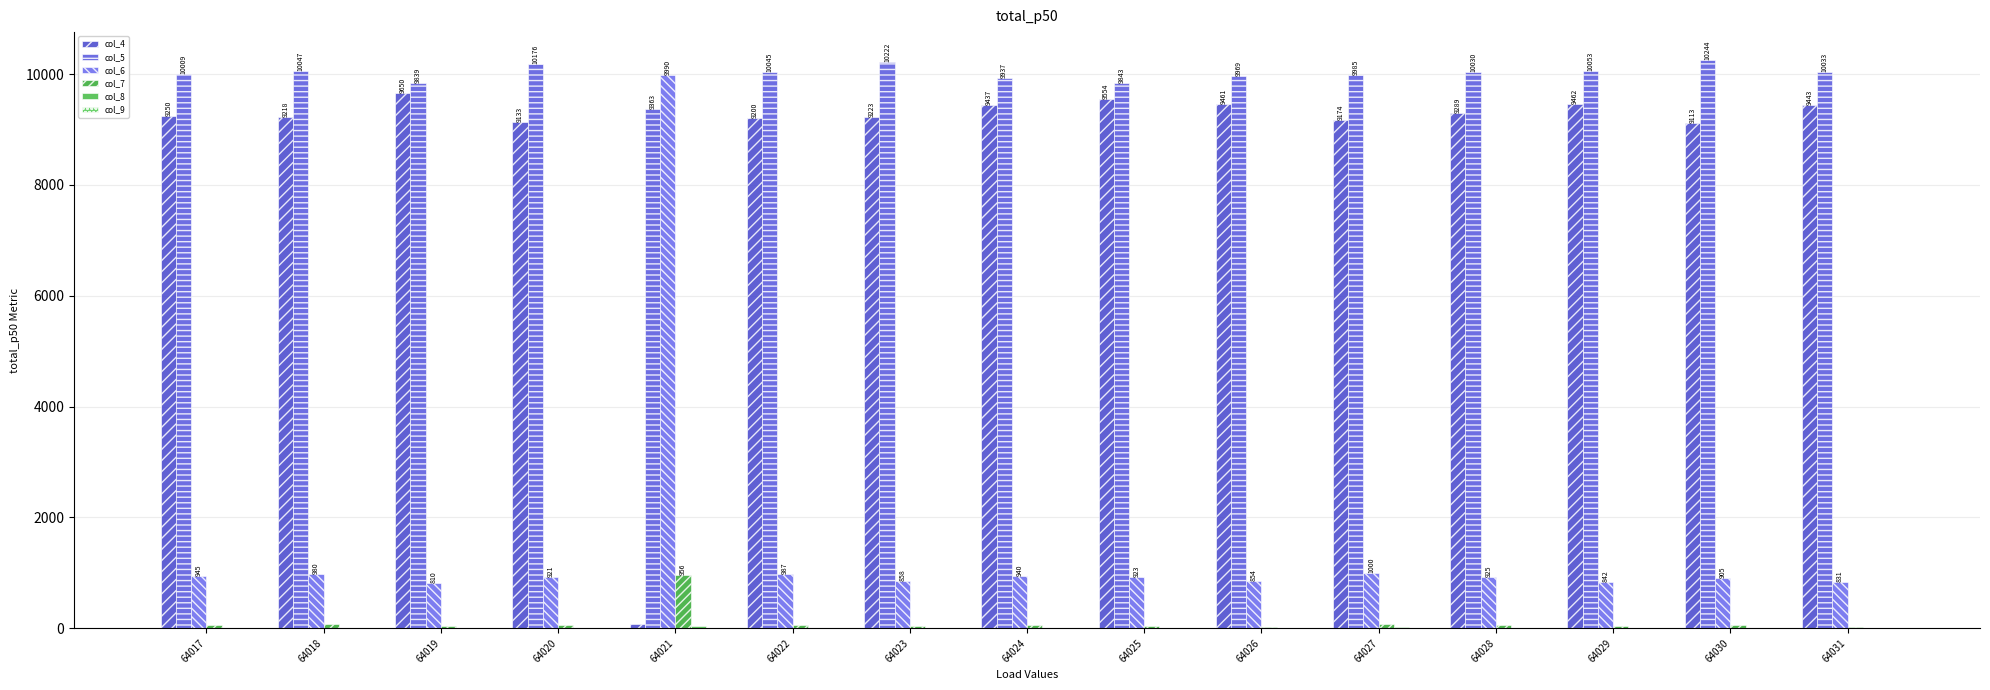

At which category is the sum across all series the highest?

64021